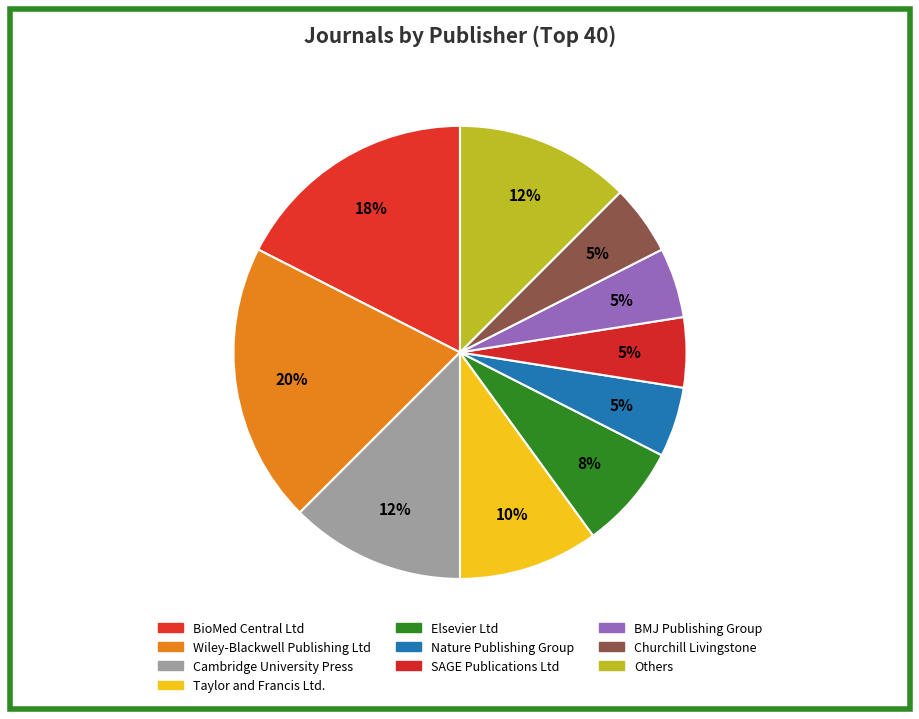

Count the number of slices in the pie.

10